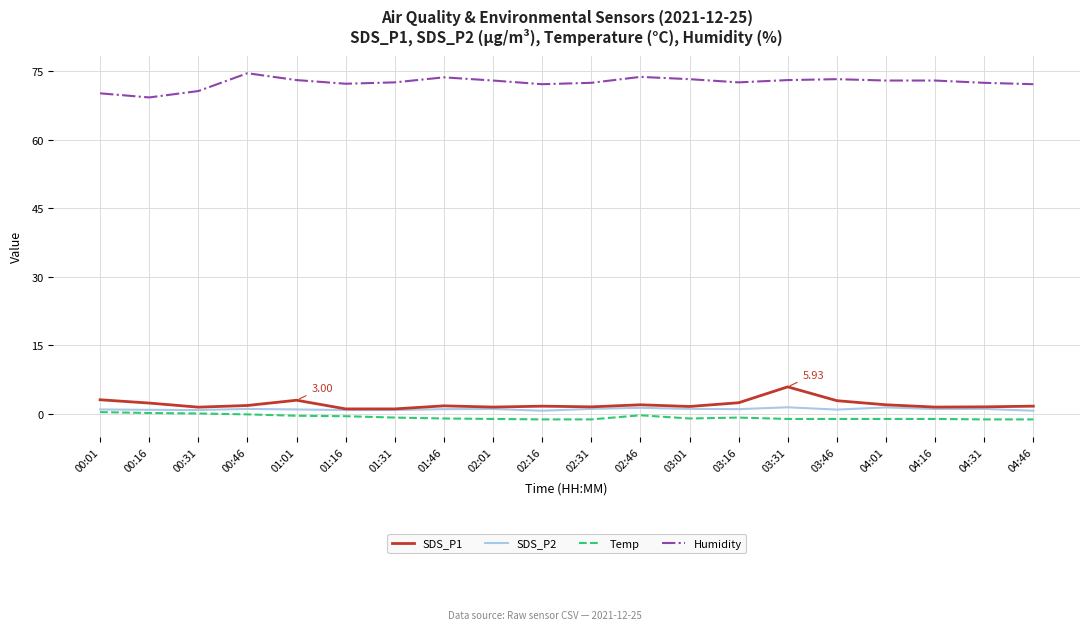

Which label corresponds to the largest value in the chart?

00:46